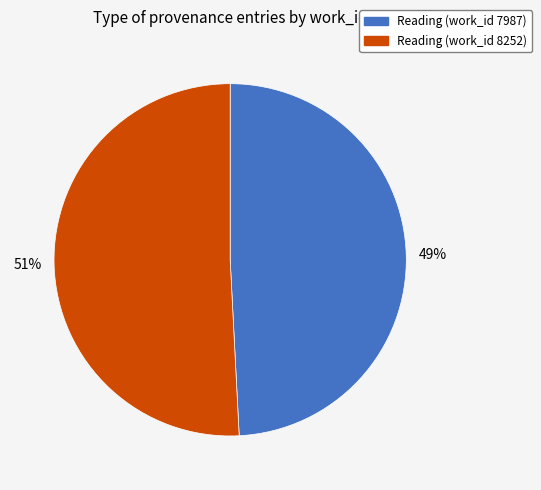

Does any single category account for the majority?

Yes